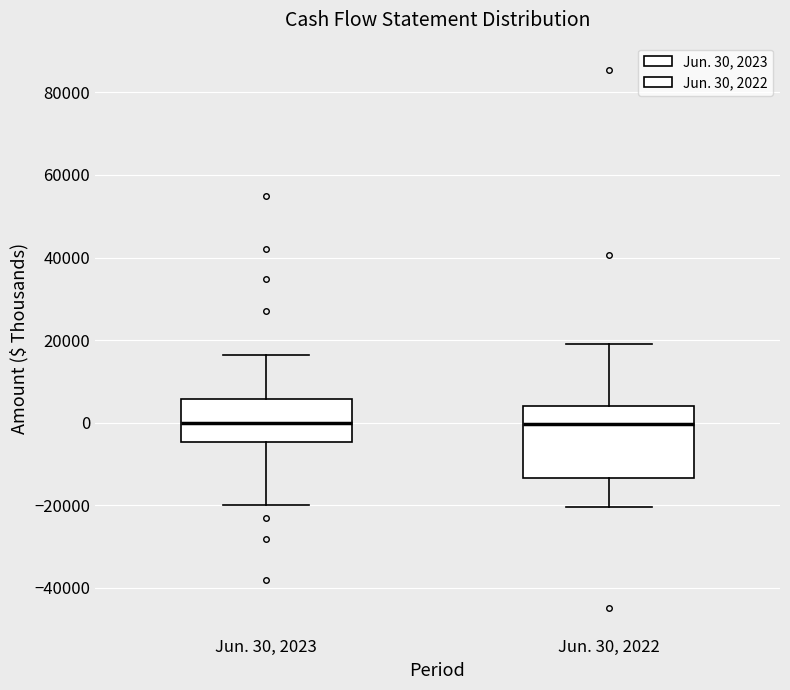

Where is the lower edge of the box for Jun. 30, 2023 on the y-axis? The values are not printed on the chart, so give them approximately, as read against the axis.

-4000